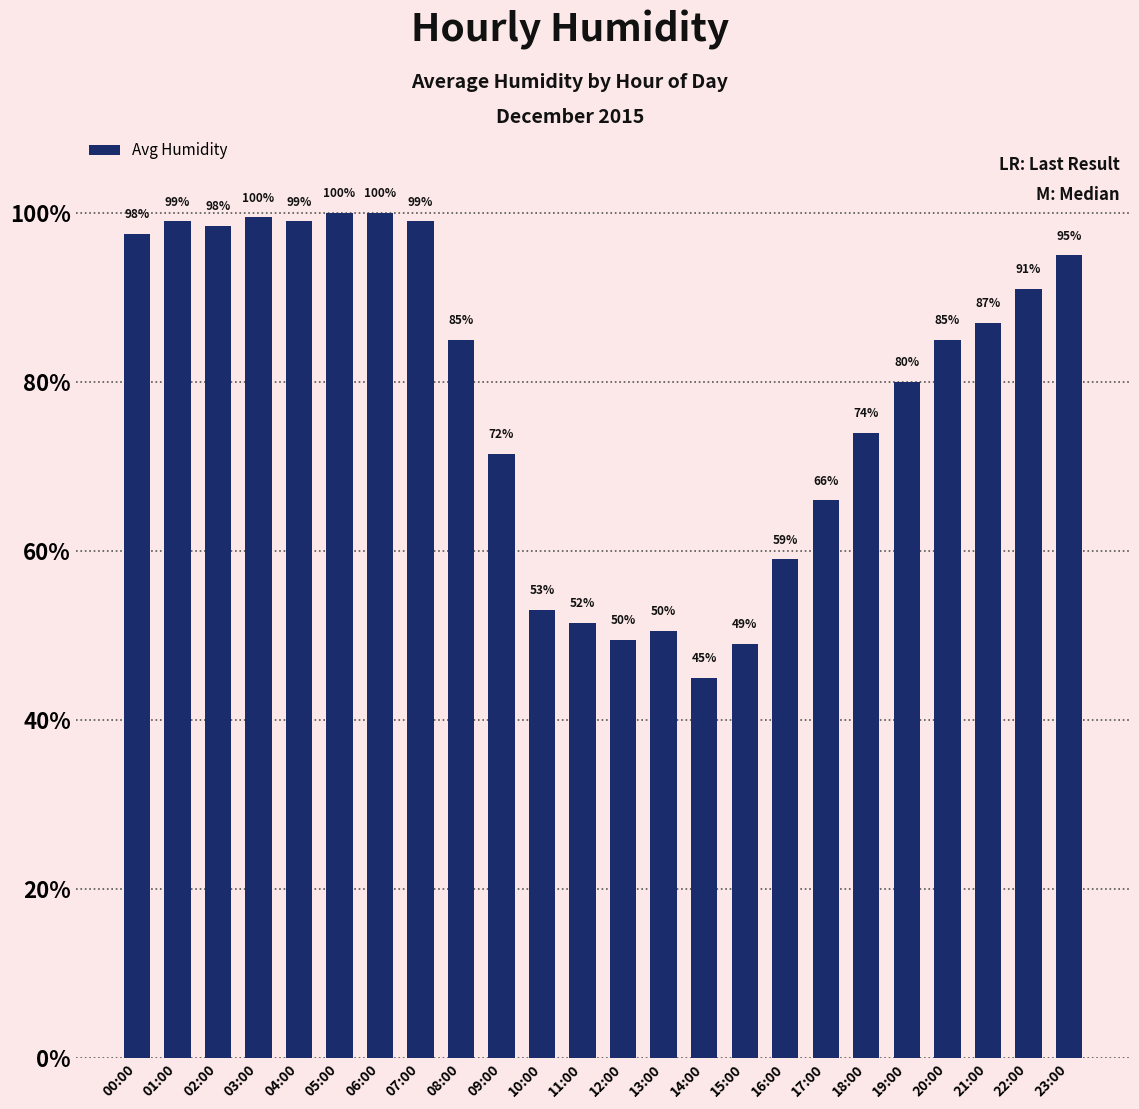

At which label does the data first exceed 85?

00:00